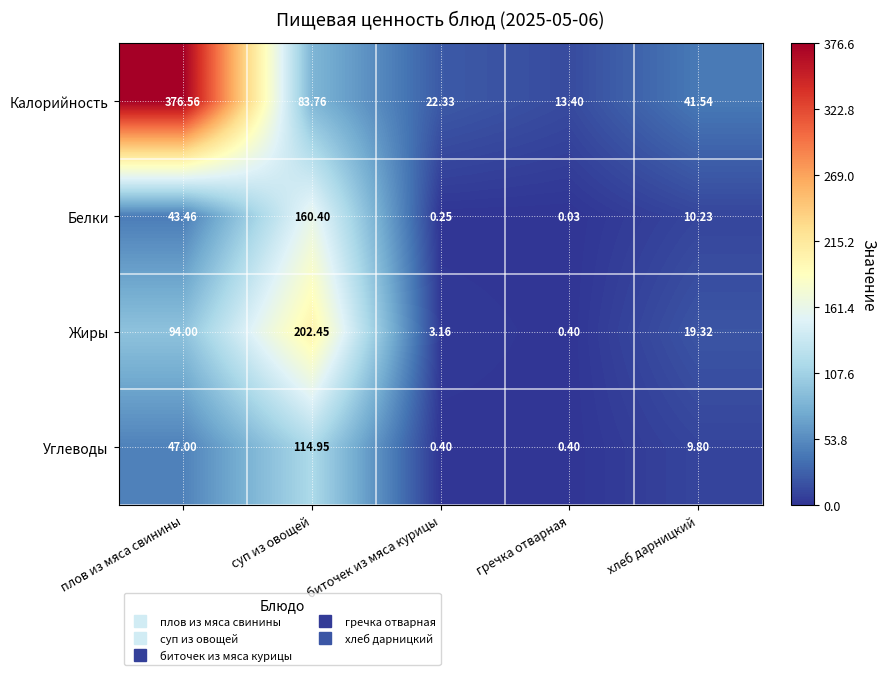

Between плов из мяса свинины and гречка отварная, which series saw the biggest shift?

Калорийность